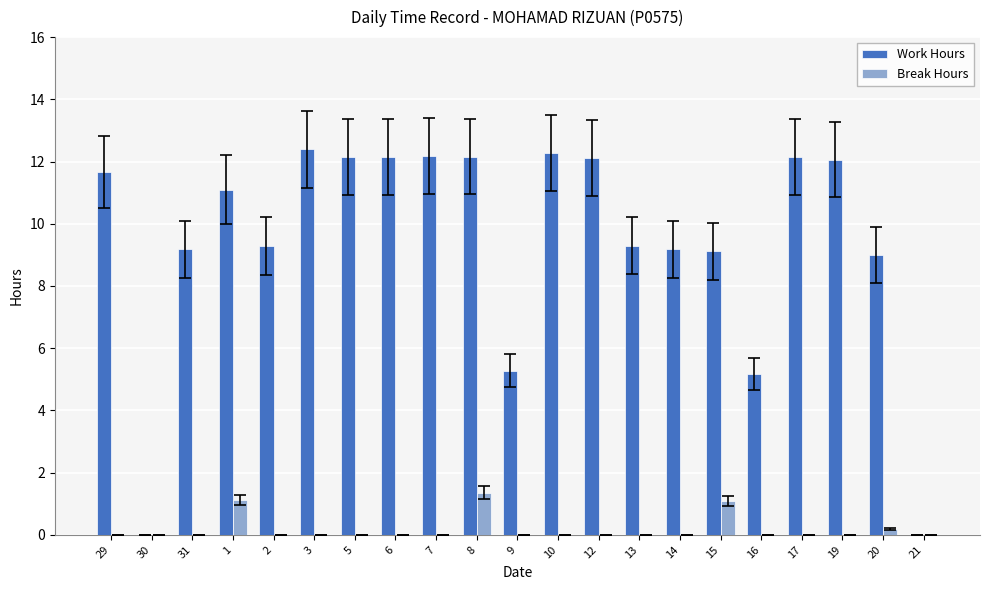

How many groups of bars are there?

21